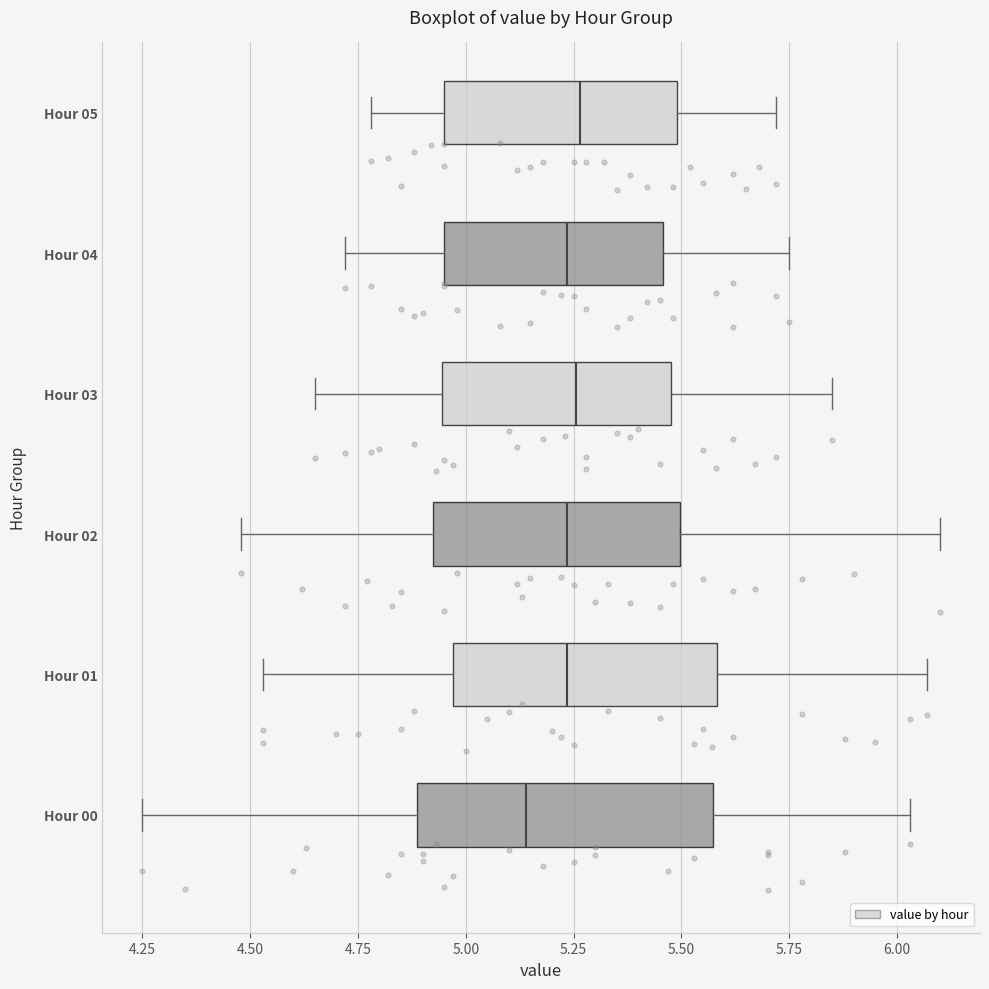

Reading bottom to top, transcribe this box plot: for each box, give where its median line is, the range the box spans, and where its two whiskers end, as read against the x-axis. The values are not printed on the chart, so give them approximately, as read against the axis.

Hour 00: median 5.15, box 4.90 to 5.55, whiskers 4.25 to 6.05
Hour 01: median 5.25, box 4.95 to 5.60, whiskers 4.55 to 6.05
Hour 02: median 5.25, box 4.95 to 5.50, whiskers 4.50 to 6.10
Hour 03: median 5.25, box 4.95 to 5.50, whiskers 4.65 to 5.85
Hour 04: median 5.25, box 4.95 to 5.45, whiskers 4.70 to 5.75
Hour 05: median 5.25, box 4.95 to 5.50, whiskers 4.80 to 5.70